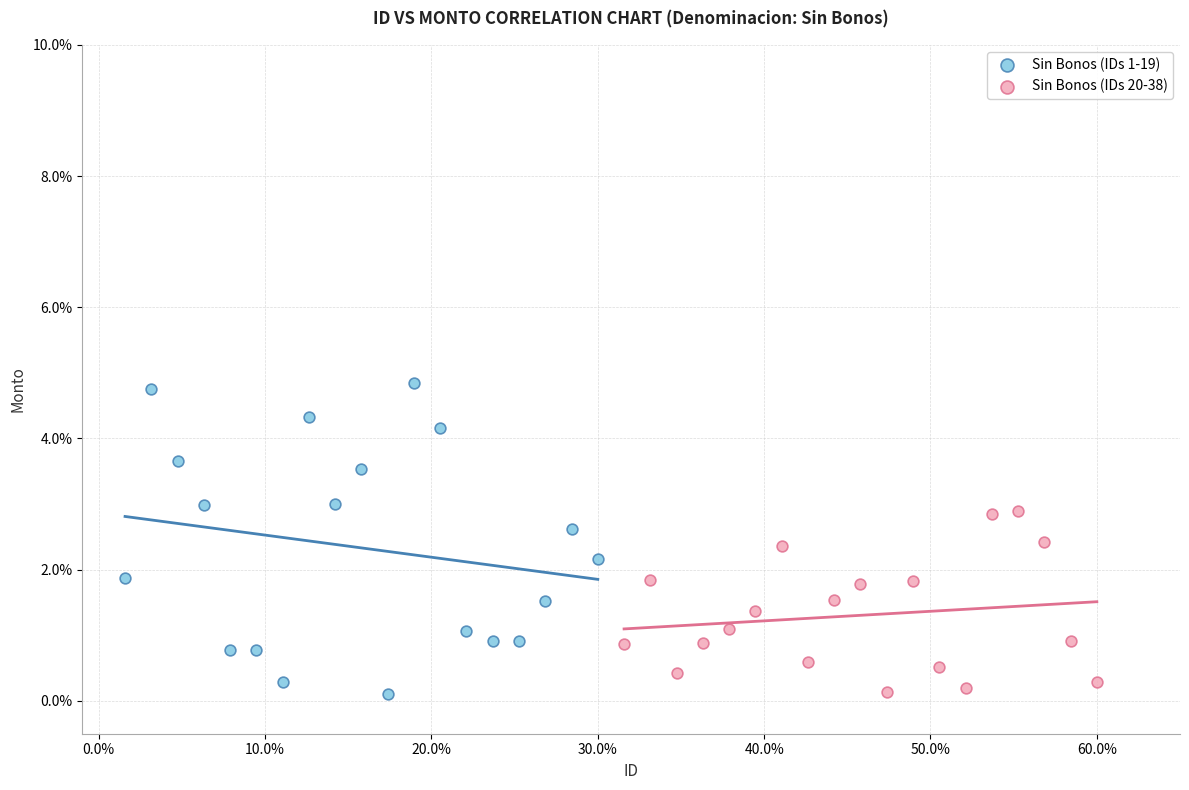

Which series reaches the maximum Y coordinate?

Sin Bonos (IDs 1-19)